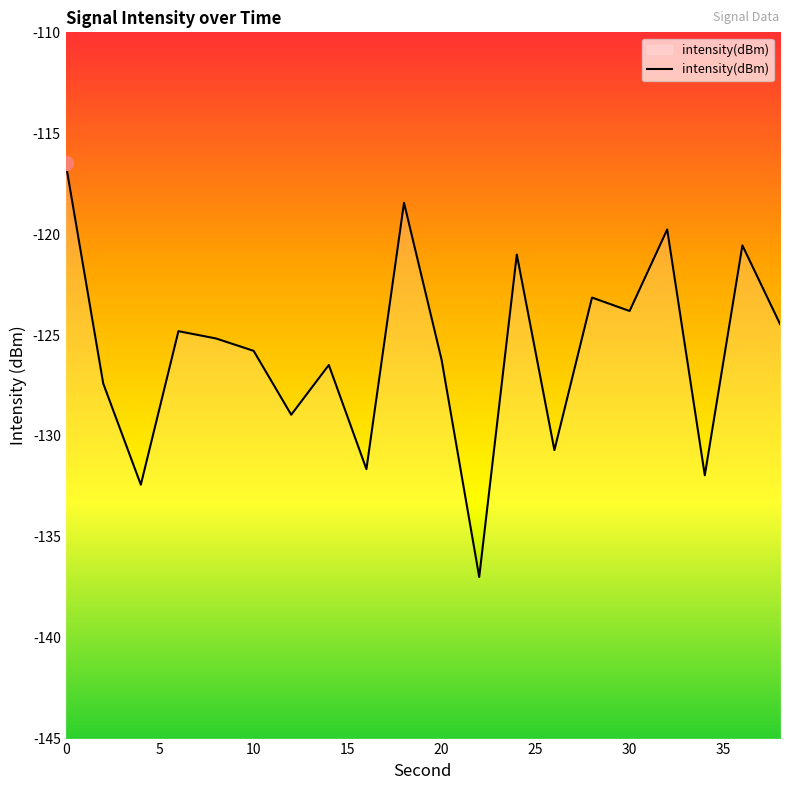

What is the smallest value displayed?

-137.0